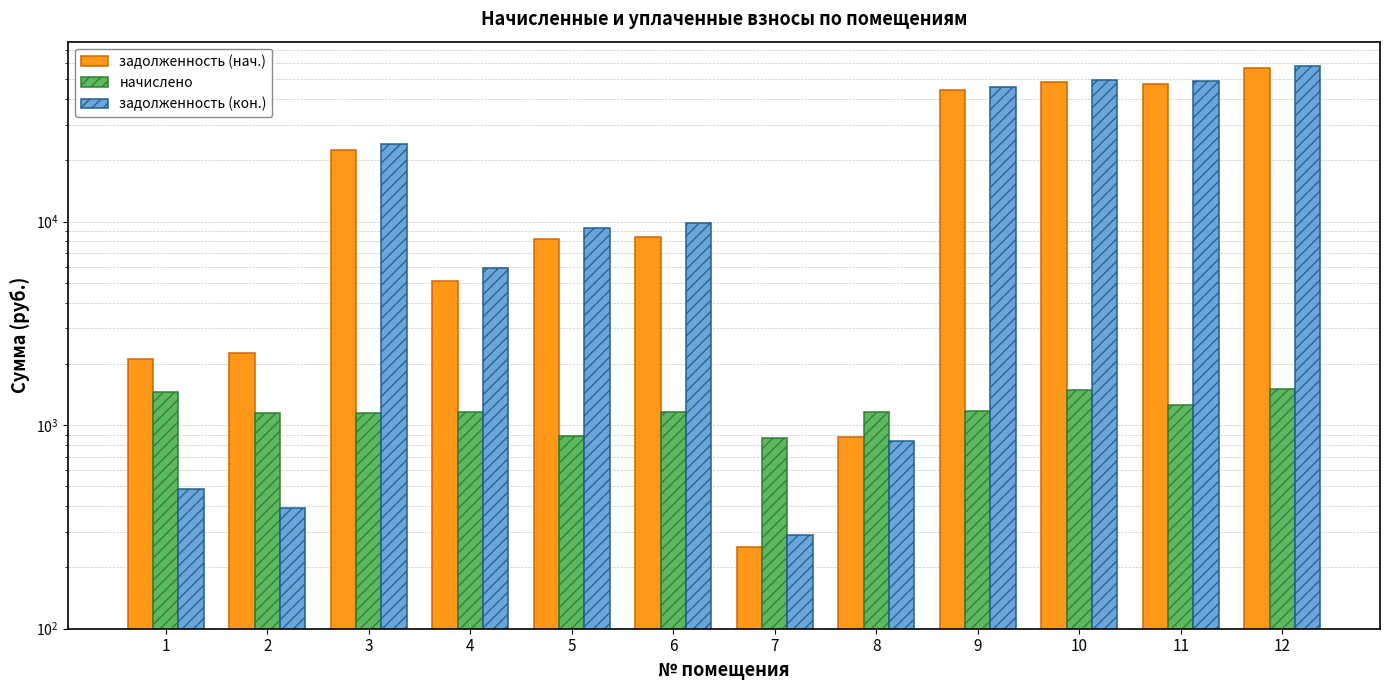

What is the sum of all задолженность (нач.) values?

247426.2